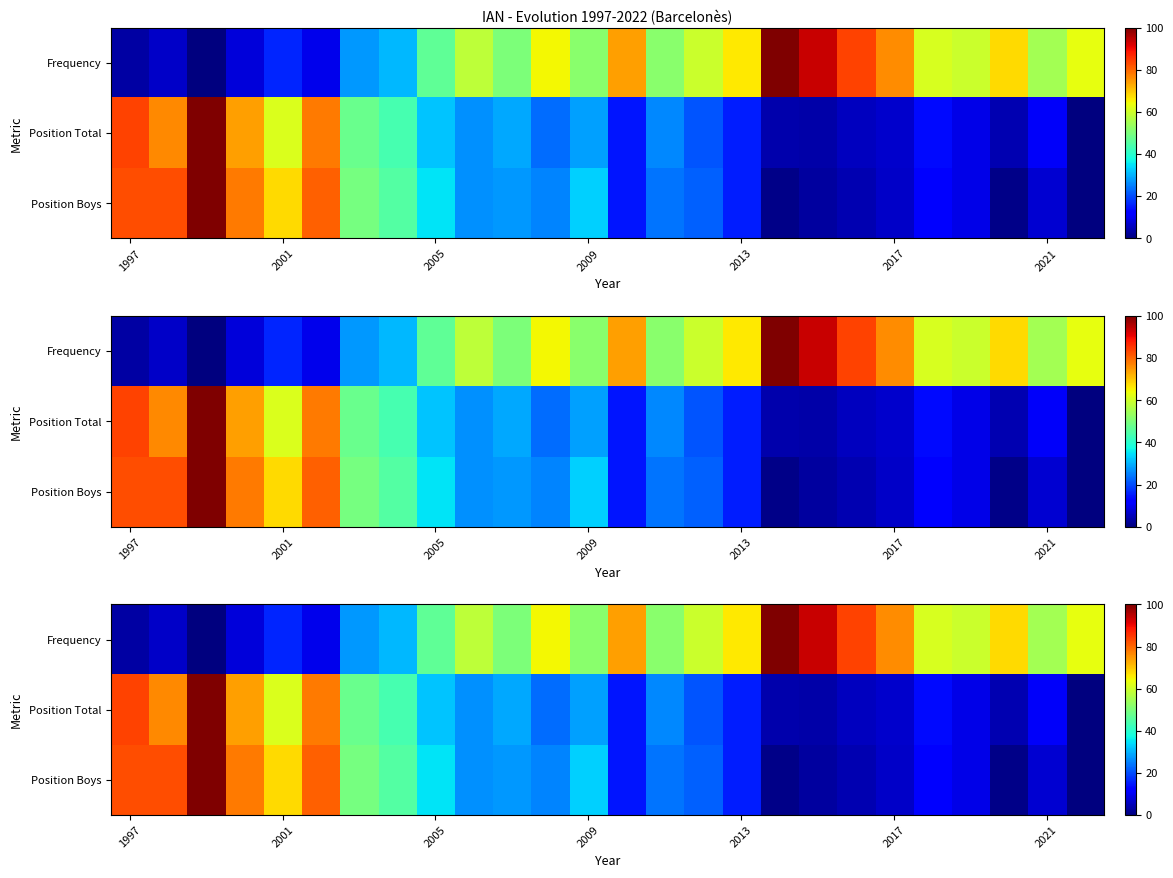

What is the difference between the second highest and second lowest values in the Position Boys series?

81.7